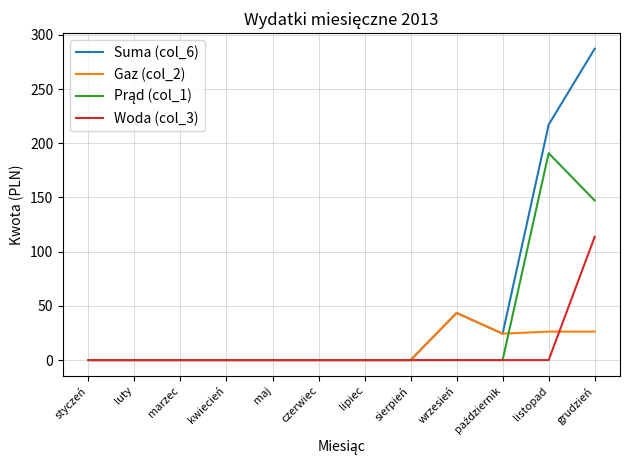

The value of Suma (col_6) at kwiecień is 109.9. True or false?

False